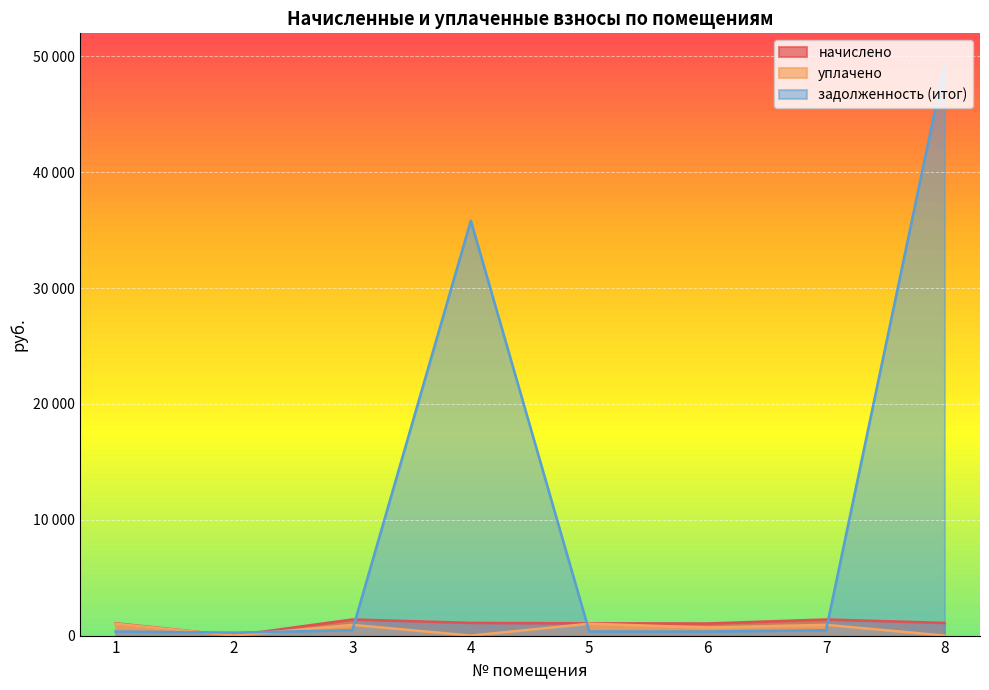

Between 3 and 4, which series saw the biggest shift?

задолженность (итог)